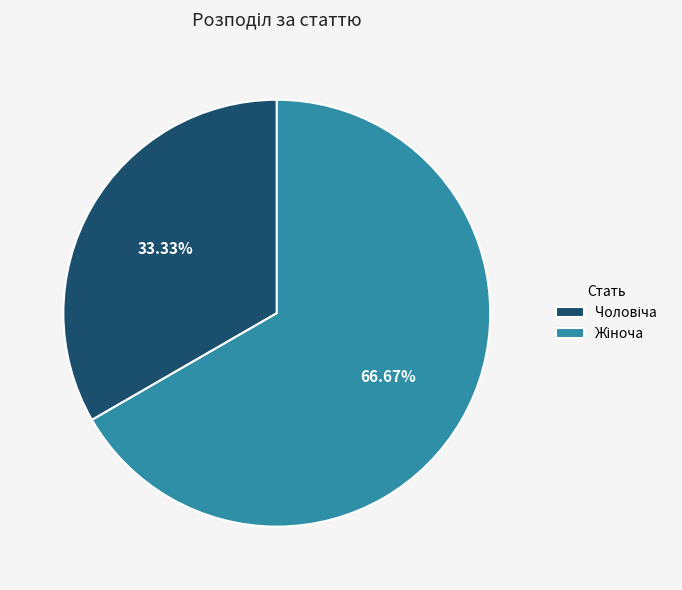

Does any single category account for the majority?

Yes